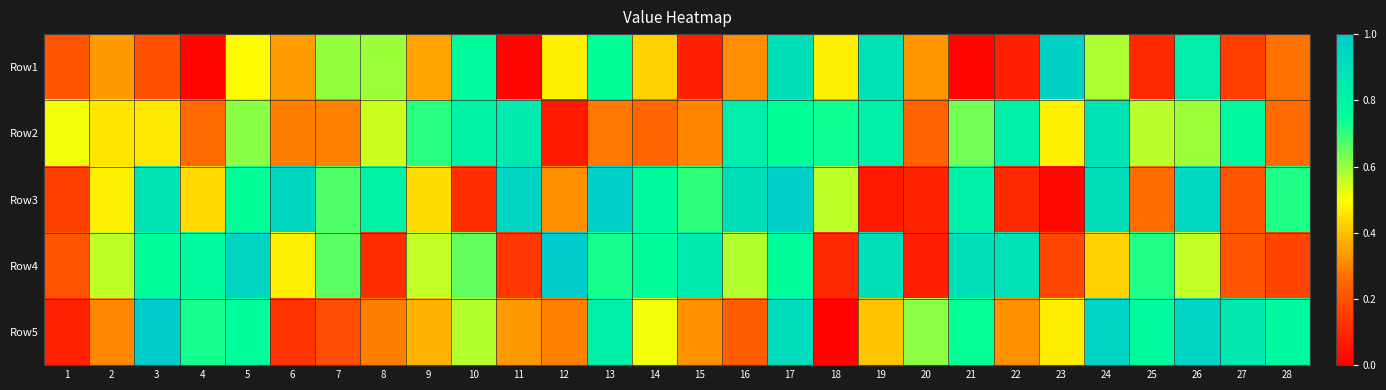

Rank the series at 11 from highest to lowest value.

Row3, Row2, Row5, Row4, Row1